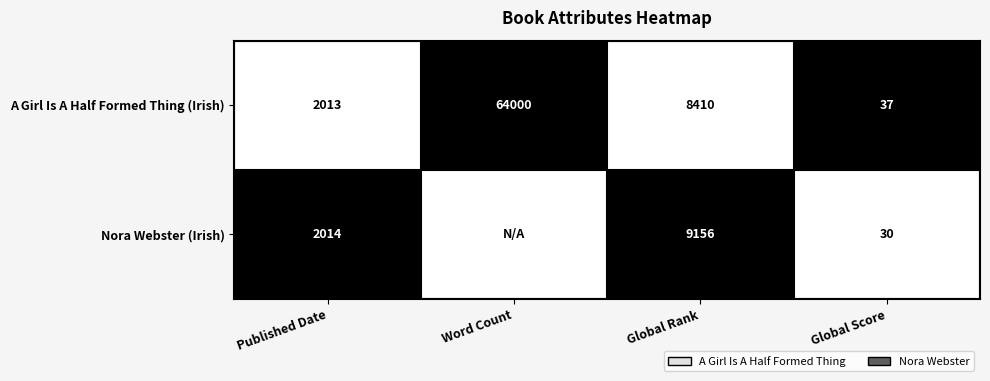

At which label does A Girl Is A Half Formed Thing (Irish) reach its peak?

Word Count